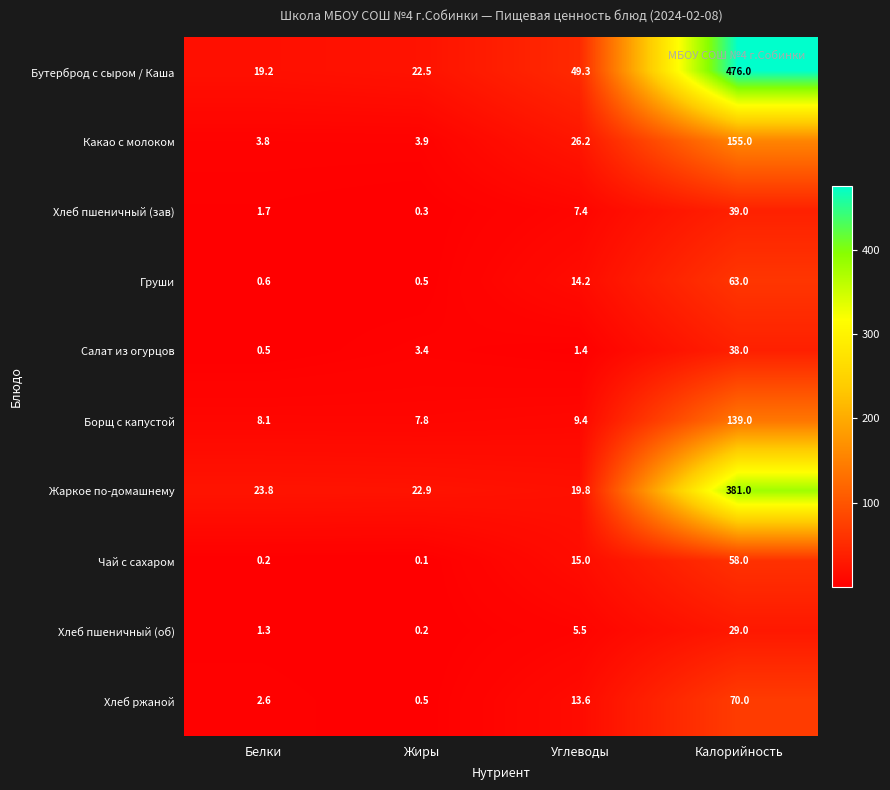

How many categories are shown in the chart?

4